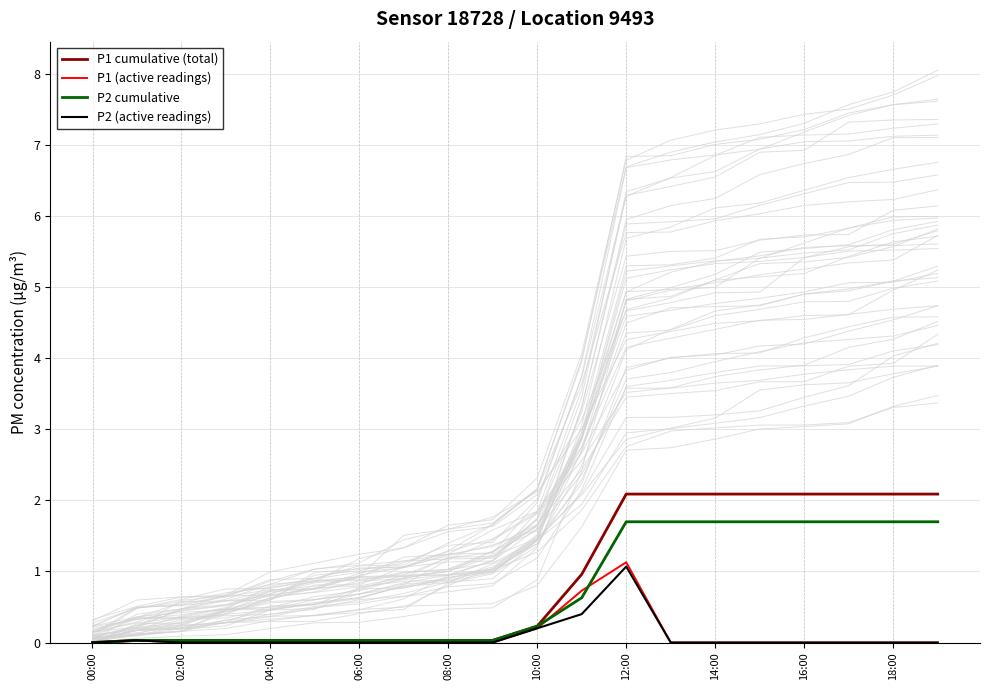

What is the difference between the maximum and second lowest values in the P2 cumulative series?

1.7